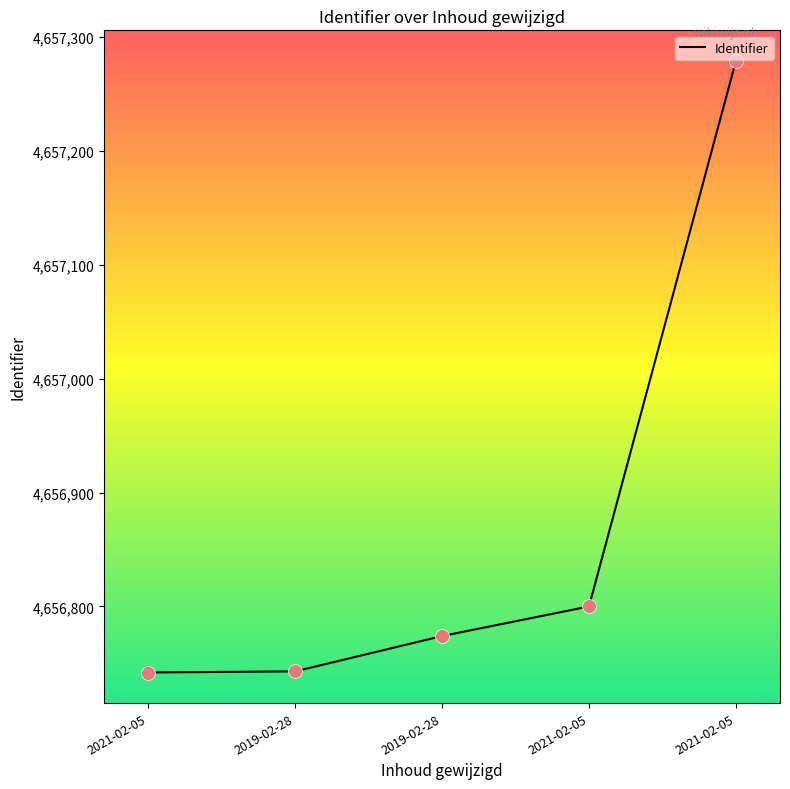

What is the ratio of the value at 2021-02-05 to the value at 2021-02-05?

1.0